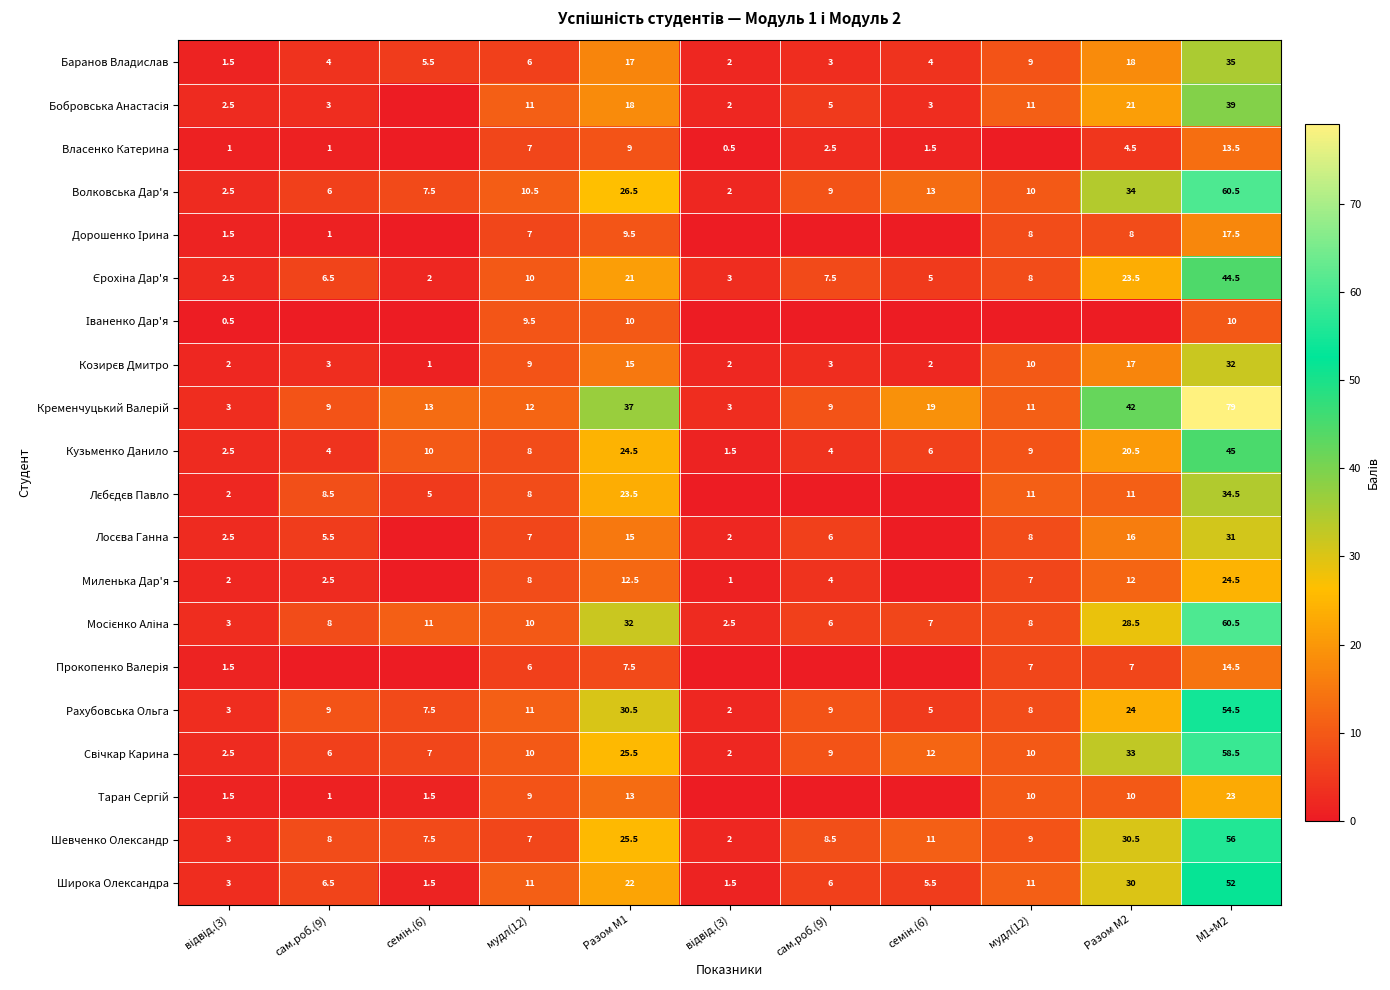

Which series has the largest total across all categories?

Кременчуцький Валерій